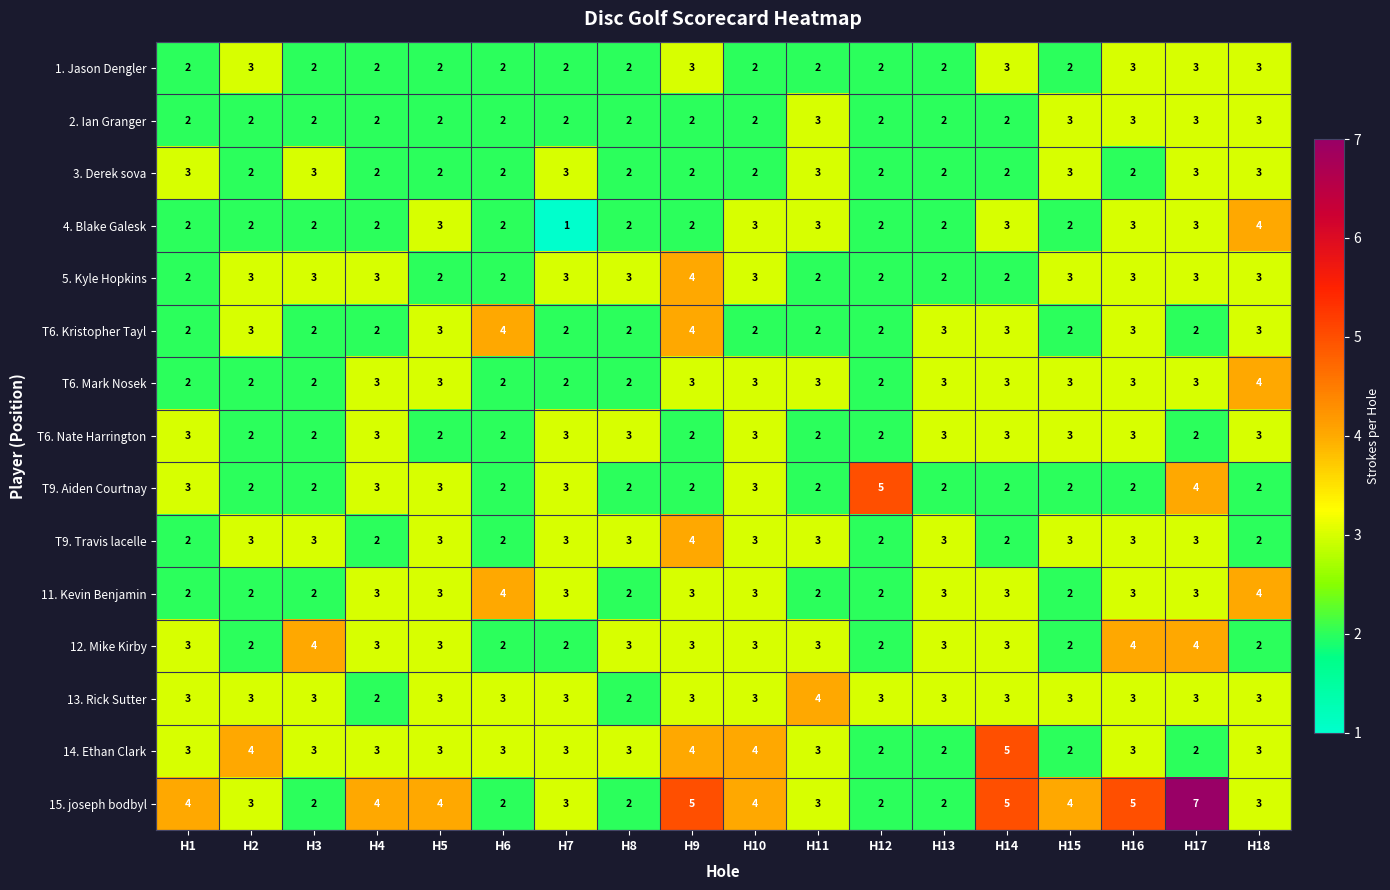

Is it true that 15. joseph bodbyl equals 1 at H11?

False